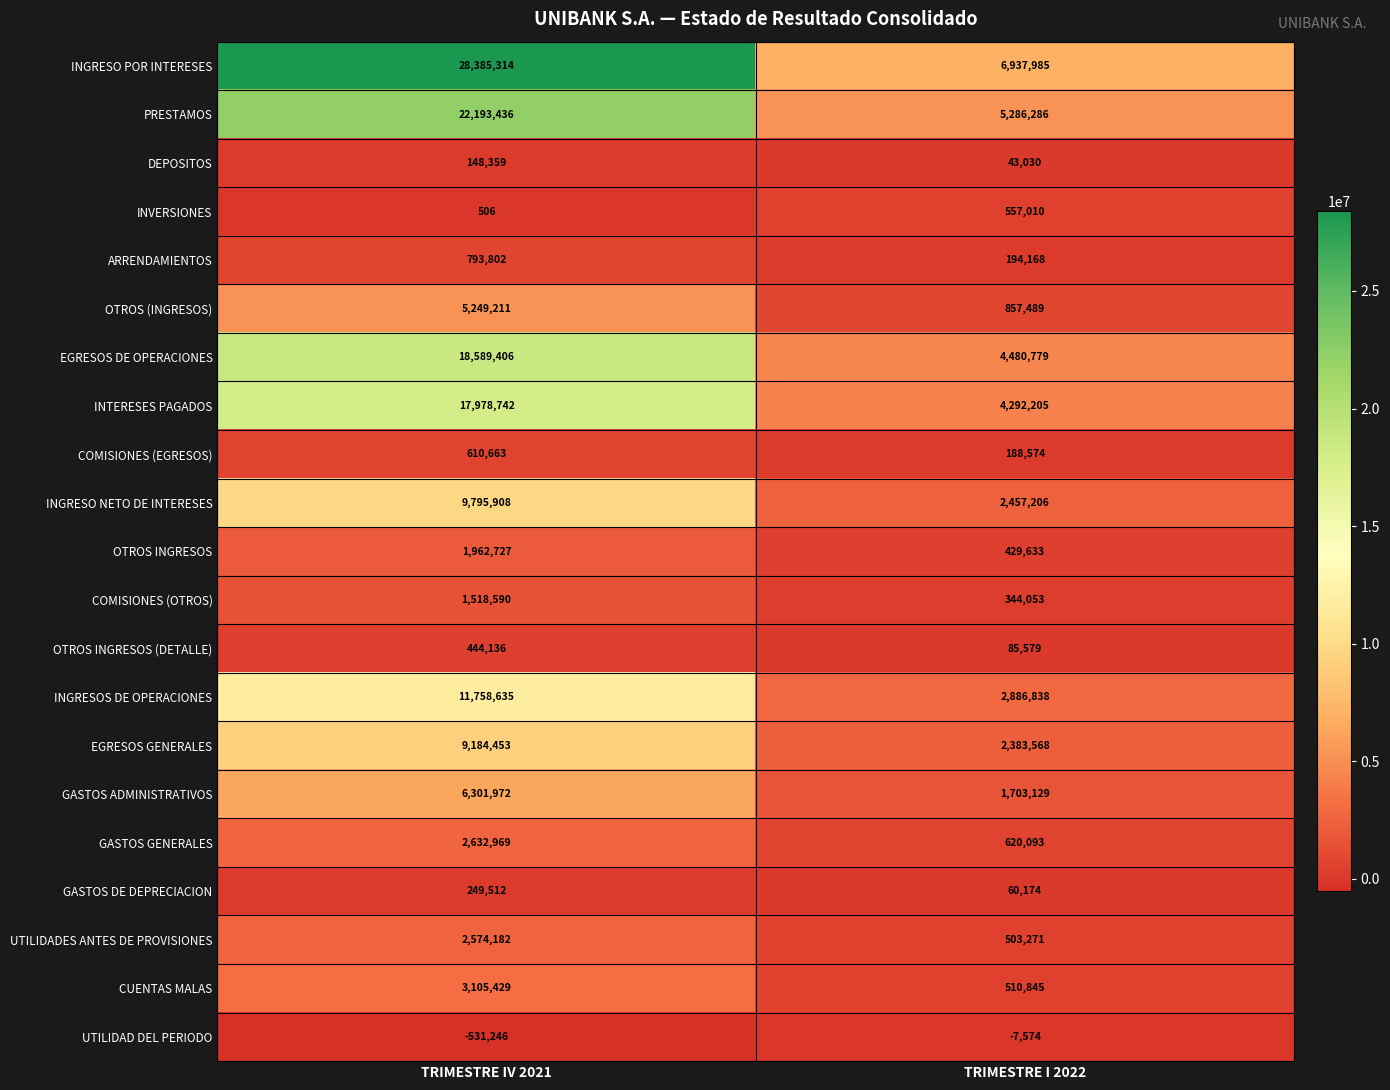

What is the difference between the EGRESOS GENERALES values at TRIMESTRE I 2022 and TRIMESTRE IV 2021?

6800885